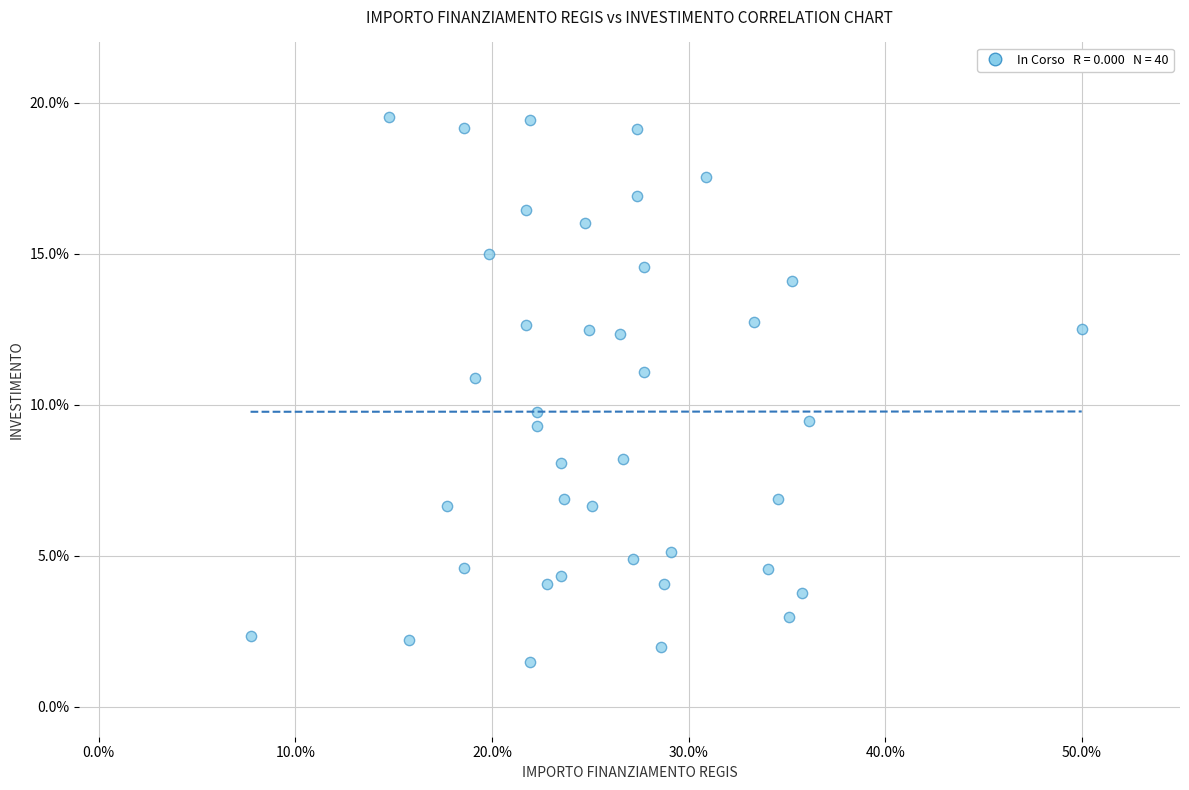

What Y value in the scatter plot is closest to 10?

9.8